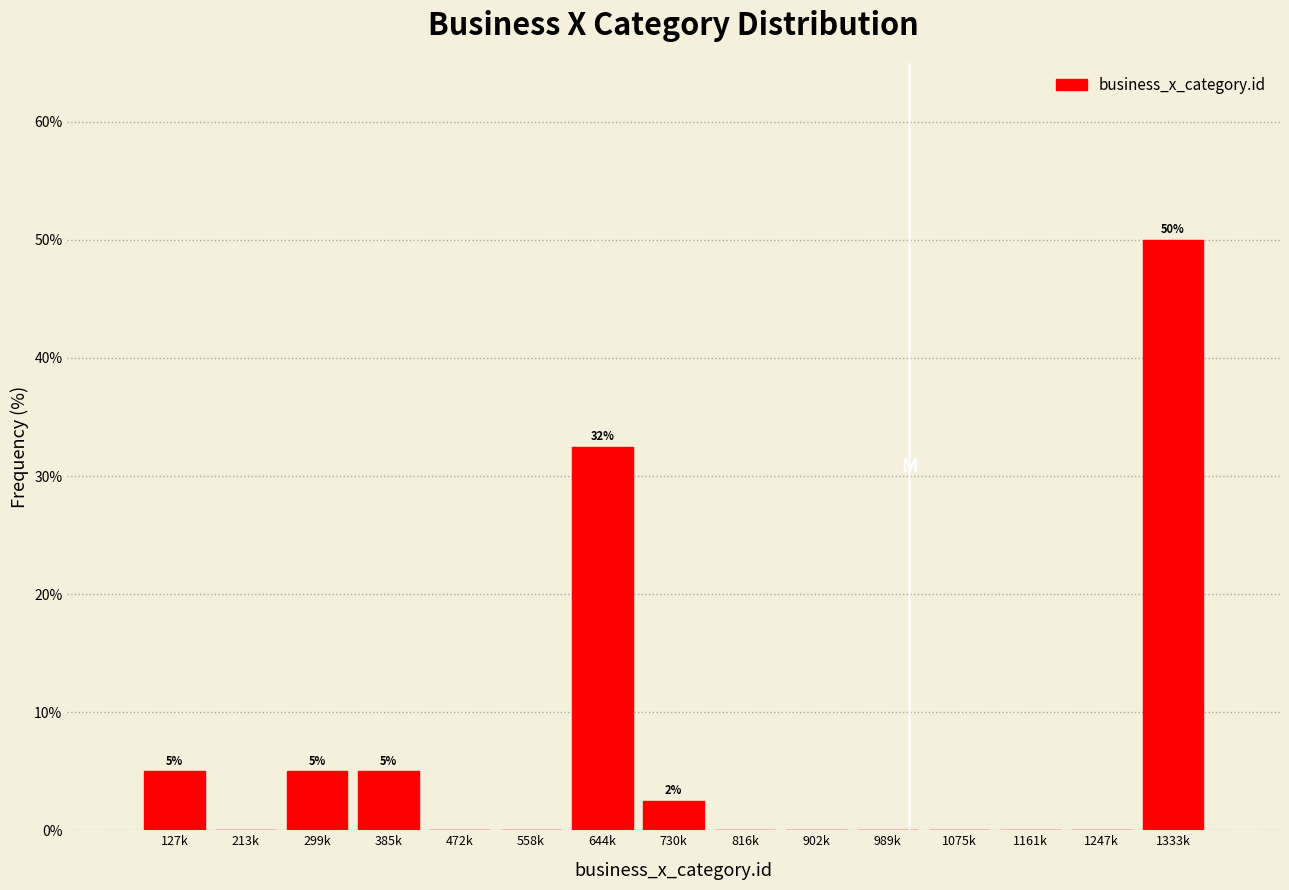

Reading left to right, what are all the values shown in this chart?

127k=5.0	213k=0.0	299k=5.0	385k=5.0	472k=0.0	558k=0.0	644k=32.5	730k=2.5	816k=0.0	902k=0.0	989k=0.0	1075k=0.0	1161k=0.0	1247k=0.0	1333k=50.0